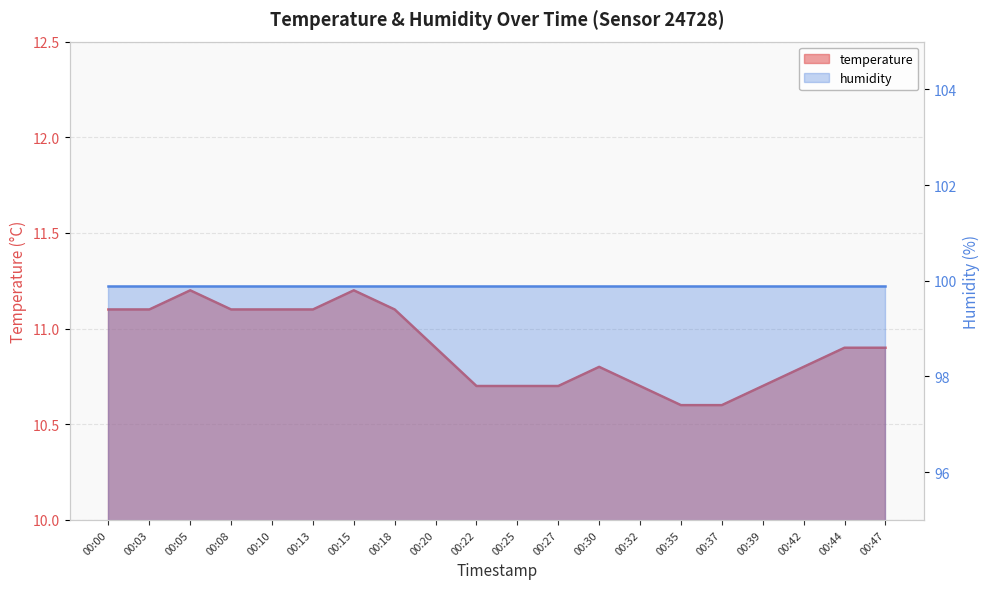

True or false: there are more than 0 points higher than both neighbors.

True